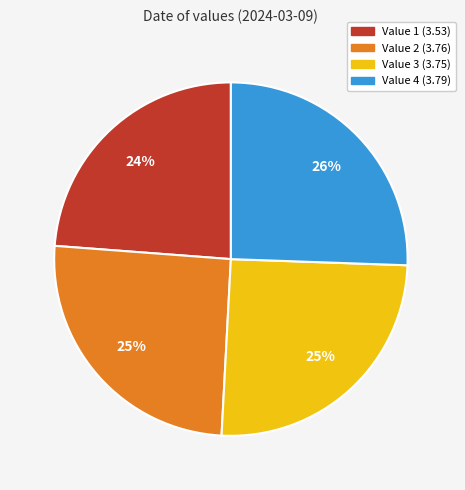

Does any single category account for the majority?

No